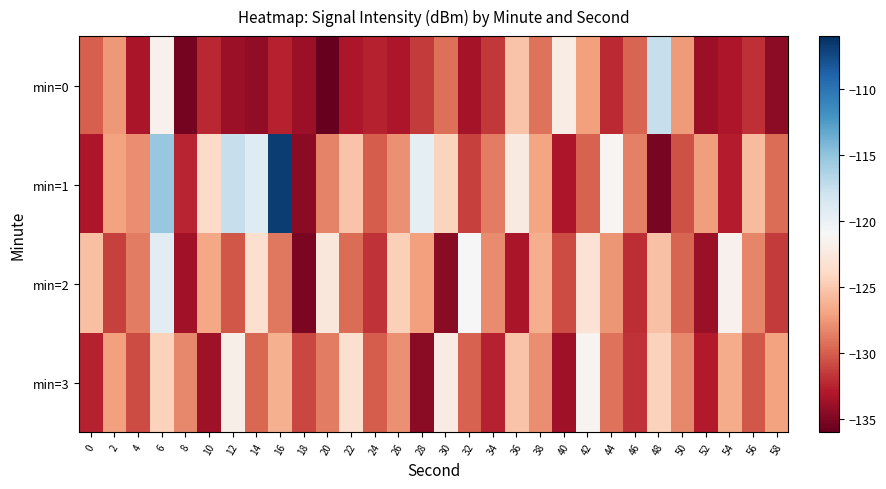

What is the spread (max minus min) of values at 38?

2.7